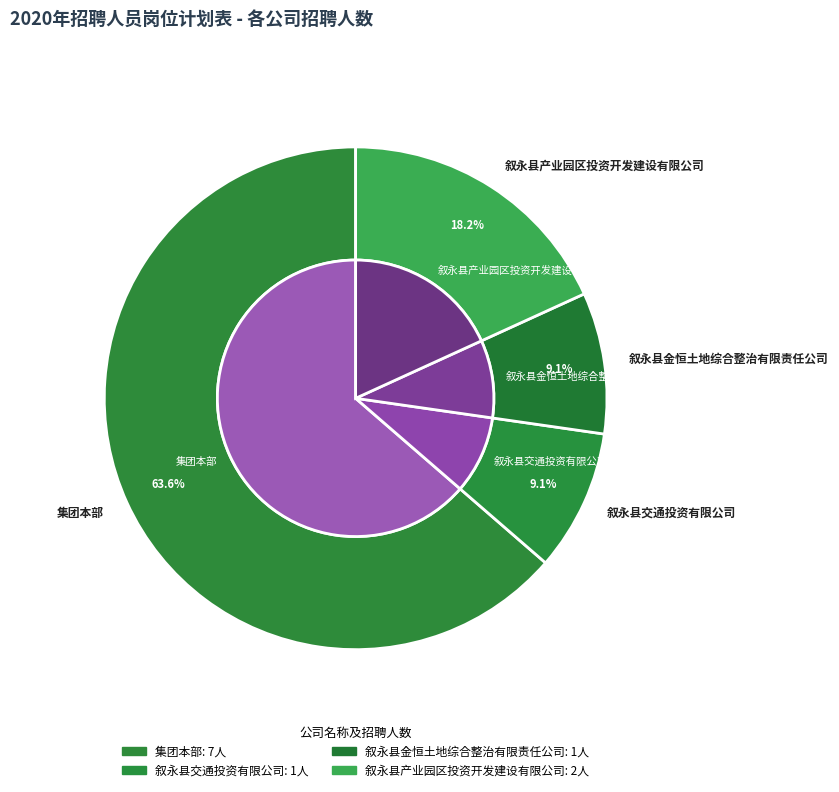

Rank the categories by value from lowest to highest.

叙永县交通投资有限公司, 叙永县金恒土地综合整治有限责任公司, 叙永县产业园区投资开发建设有限公司, 集团本部